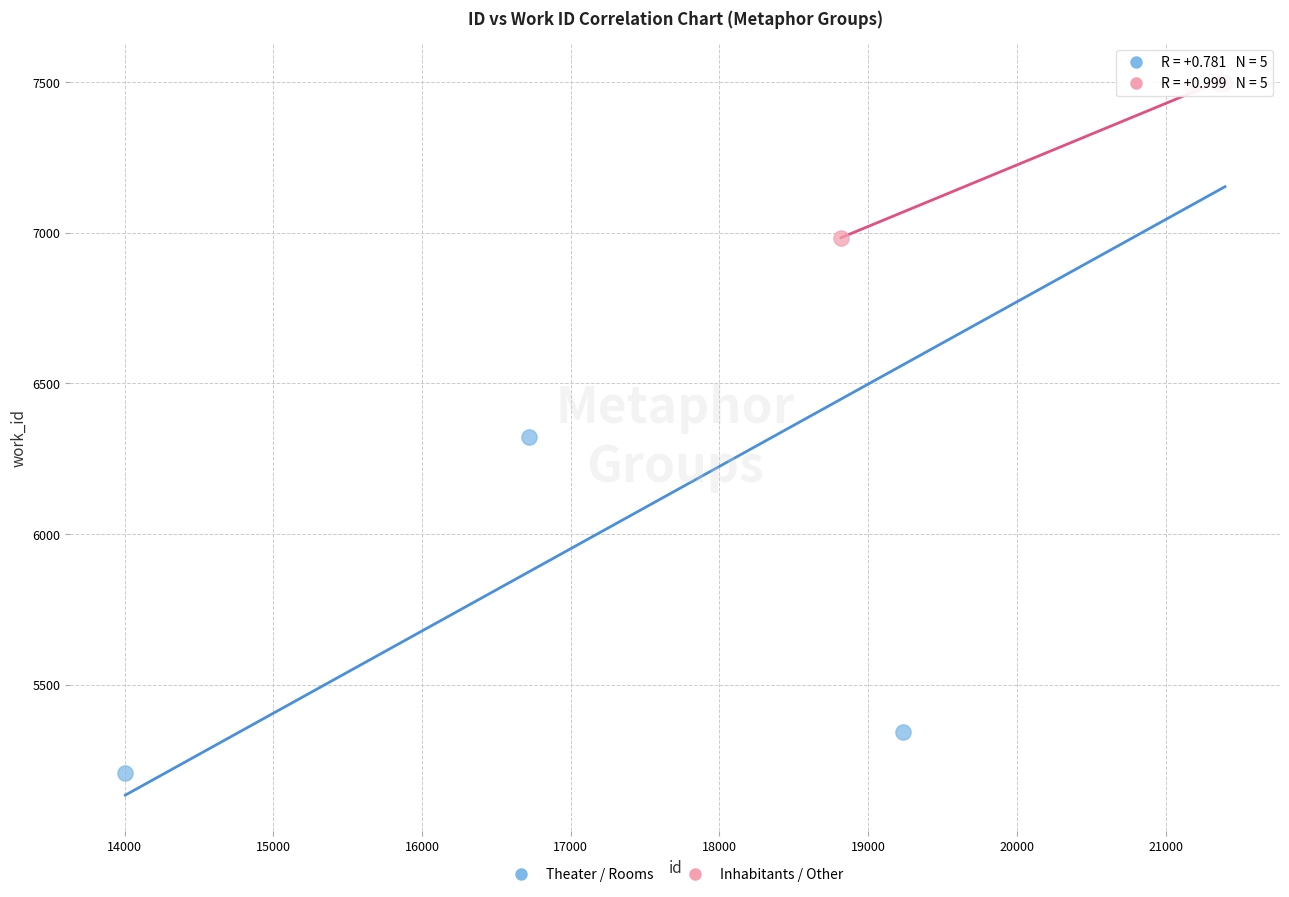

Which series contains the lowest Y value?

Theater / Rooms